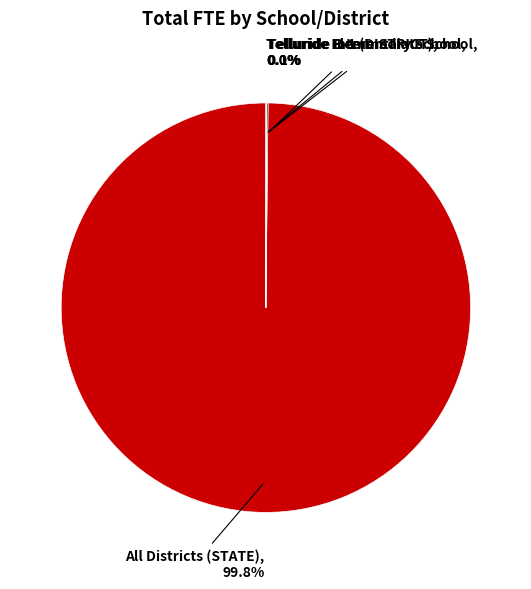

Is there a majority slice in this chart?

Yes